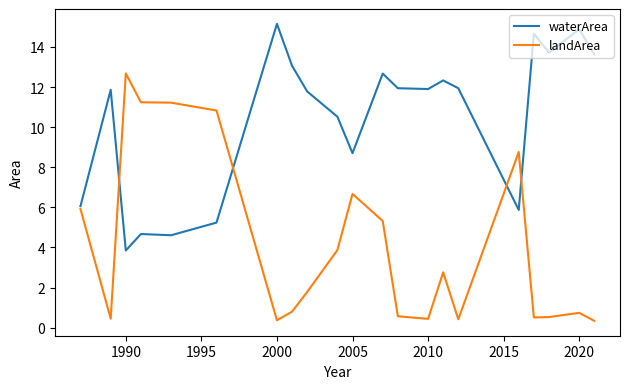

How many lines are shown in the chart?

2